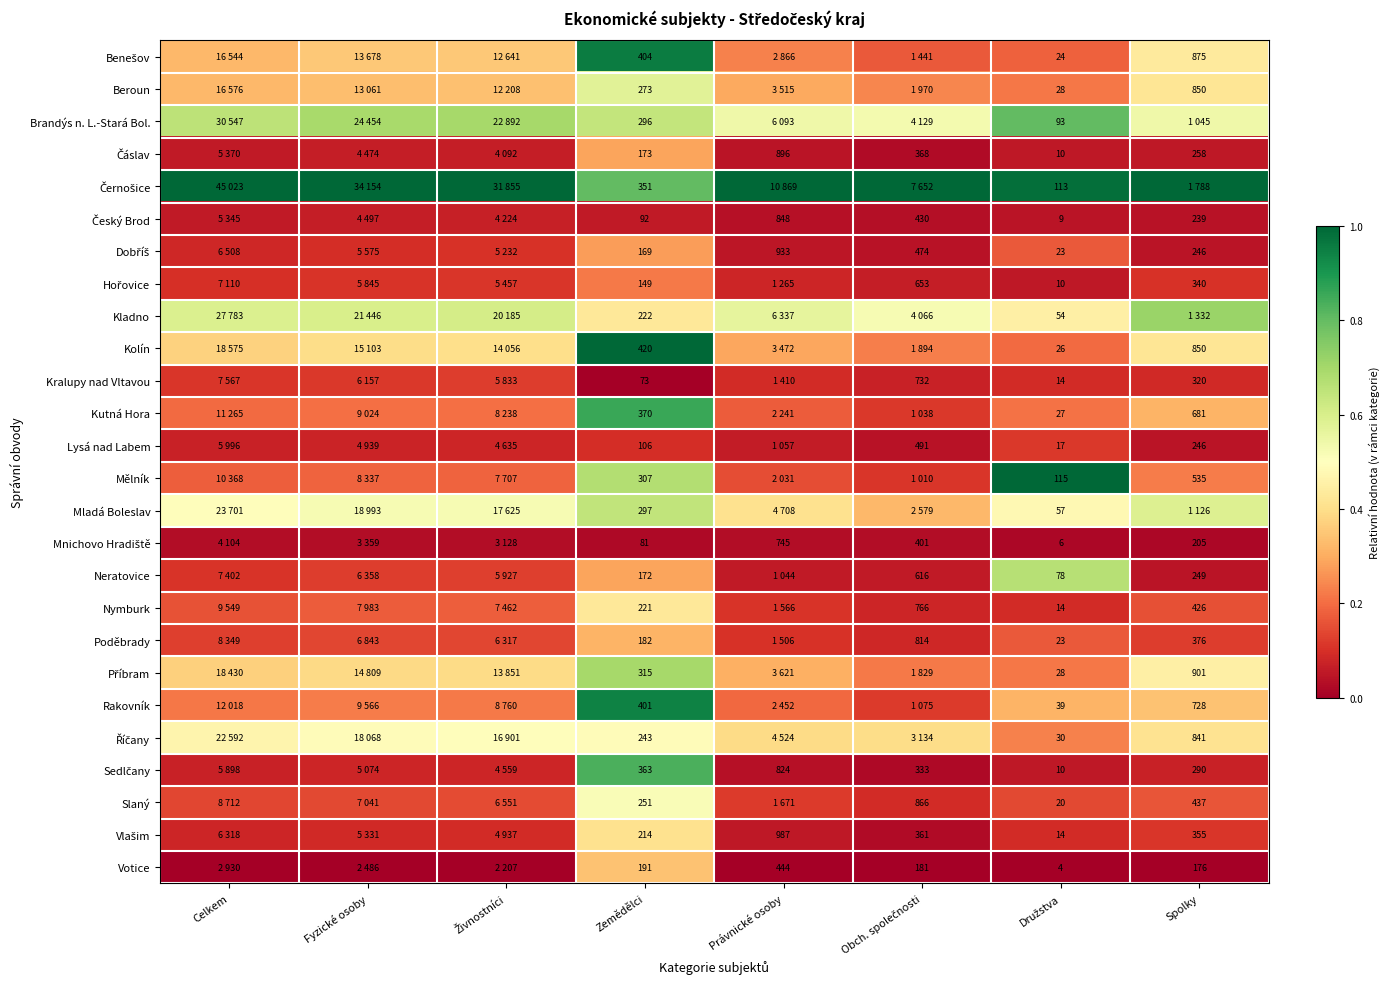

Which has a higher value, Živnostníci or Obch. společnosti?

Živnostníci